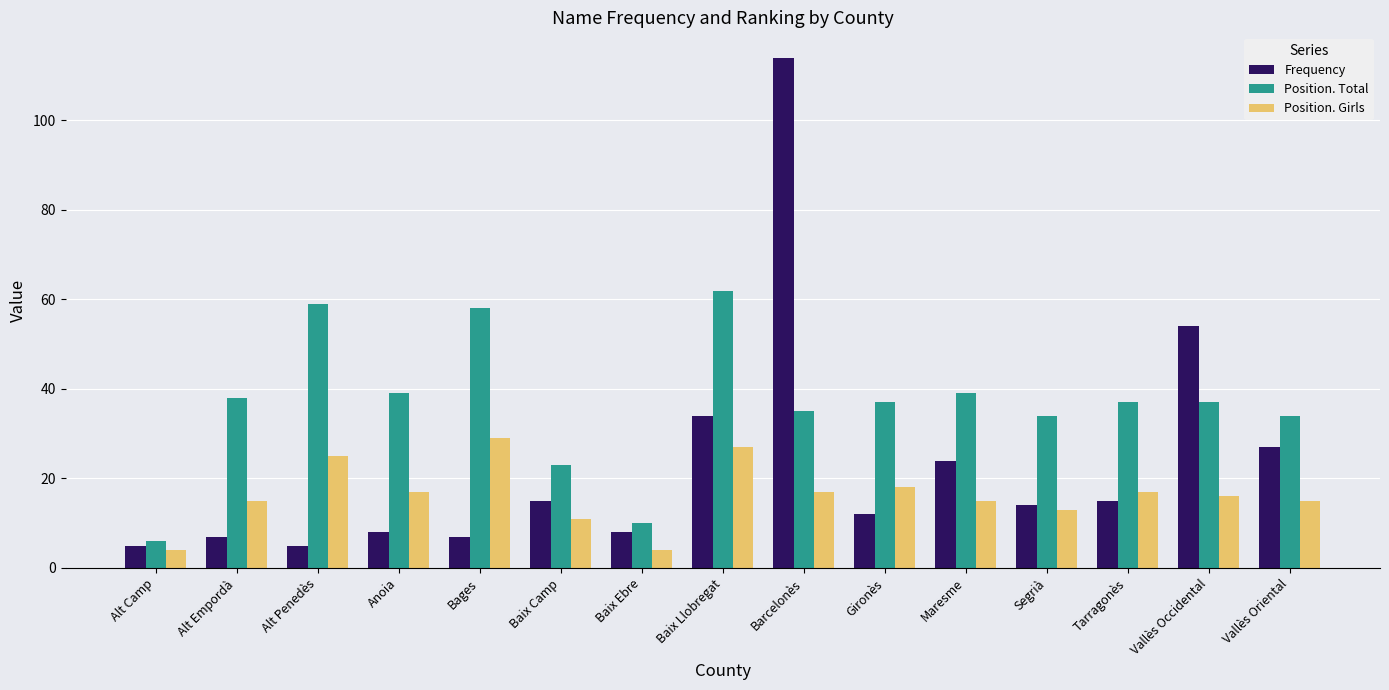

At which category is the sum across all series the highest?

Barcelonès